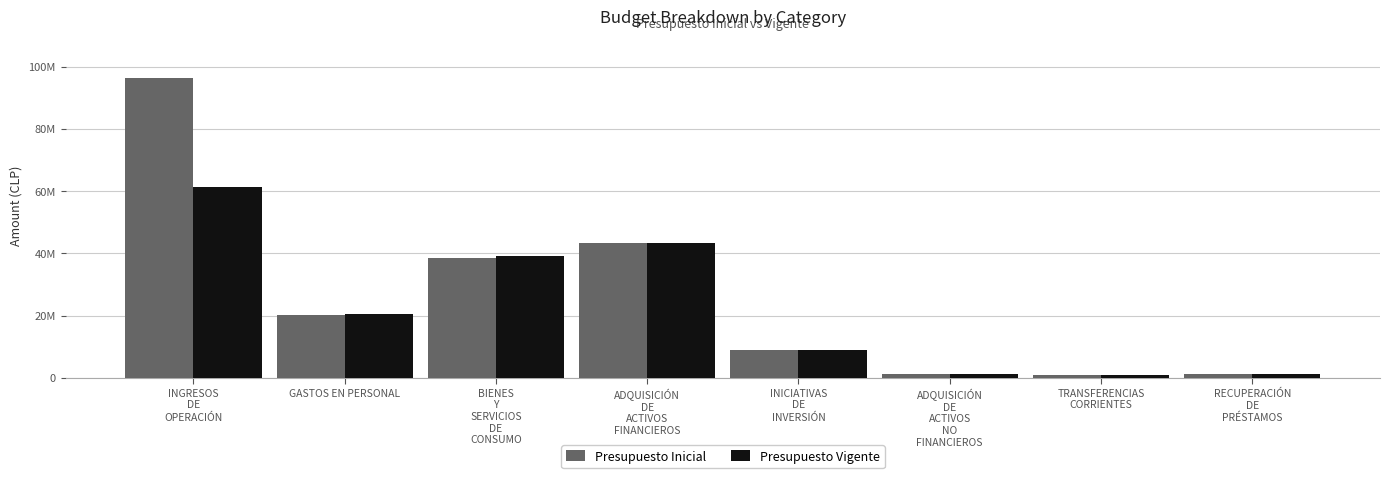

Reading left to right, list all the values displayed in this chart.

Presupuesto Inicial: 96196295	20119826	38503951	43459151	8849081	1296023	764535	1131974
Presupuesto Vigente: 61239366	20453950	39127531	43459151	8849081	1296023	764535	1131974